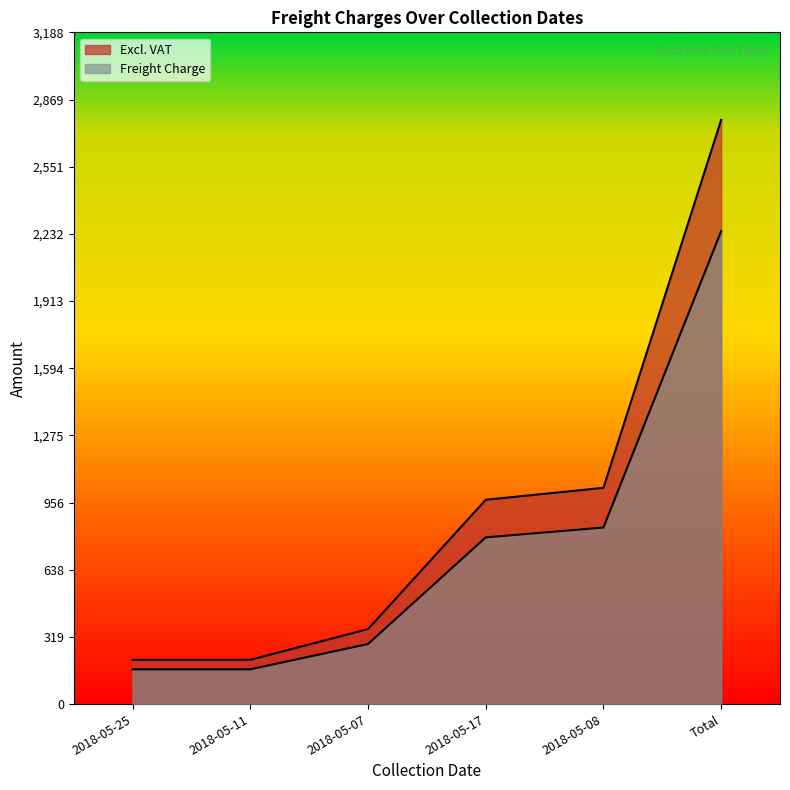

True or false: Excl. VAT and Freight Charge intersect in this chart.

False